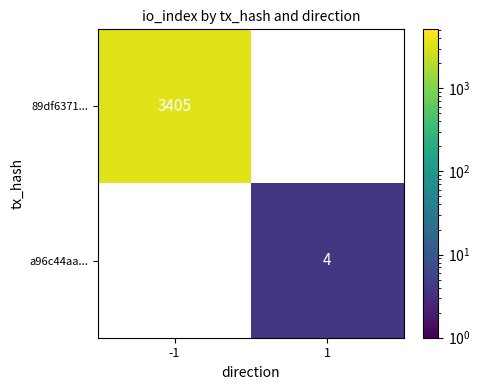

At how many categories does at least one series exceed 188?

1